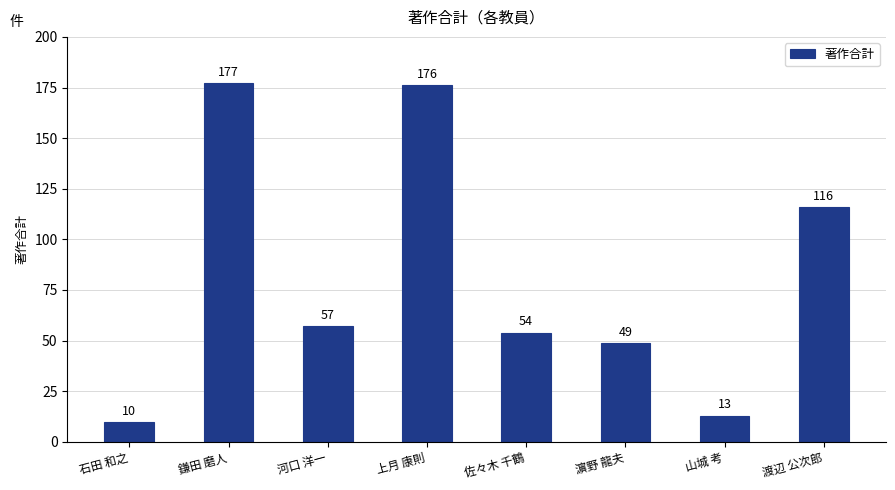

The chart shows a value of 49 at 濵野 龍夫. True or false?

True